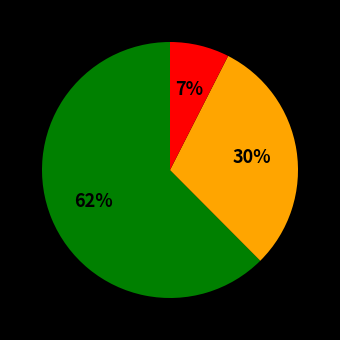

Does any single category account for the majority?

Yes